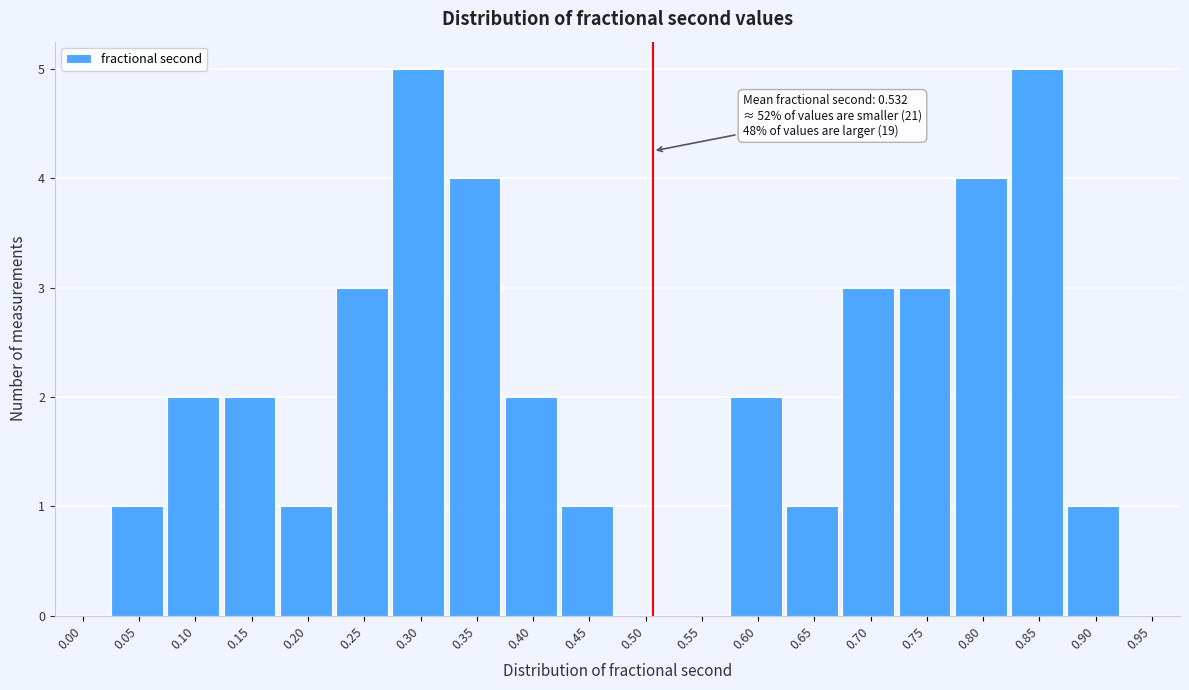

Reading right to left, what are all the values shown in this chart?

0.95=0	0.90=1	0.85=5	0.80=4	0.75=3	0.70=3	0.65=1	0.60=2	0.55=0	0.50=0	0.45=1	0.40=2	0.35=4	0.30=5	0.25=3	0.20=1	0.15=2	0.10=2	0.05=1	0.00=0